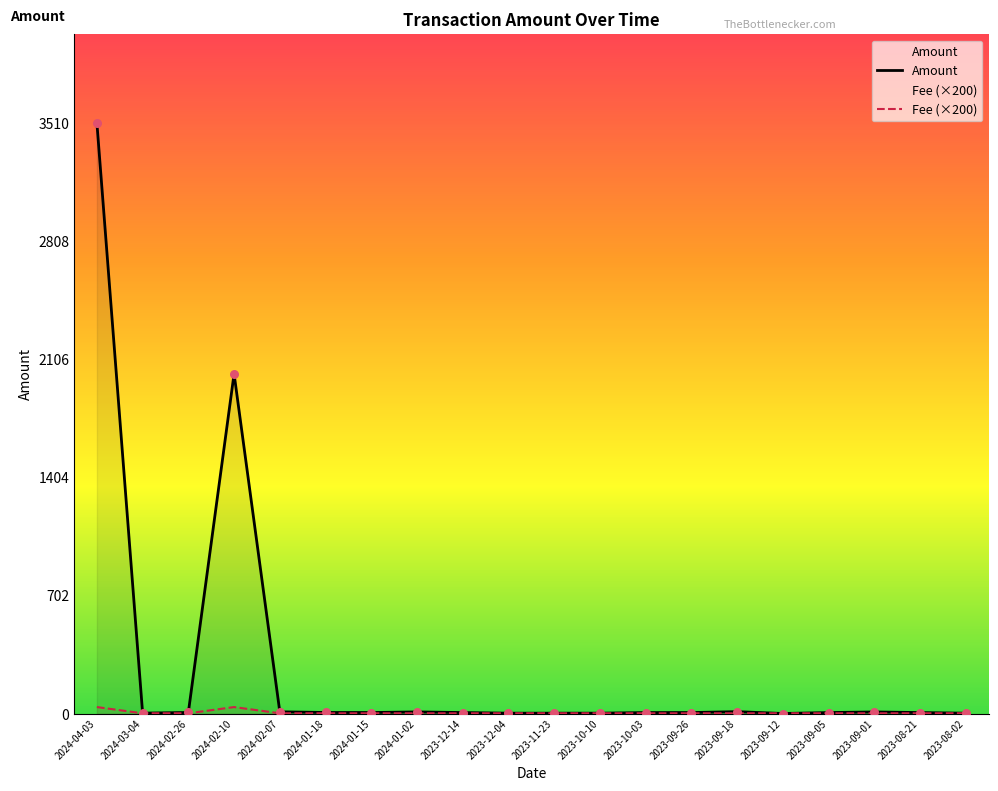

Which series has the largest Y range (max minus min)?

Amount